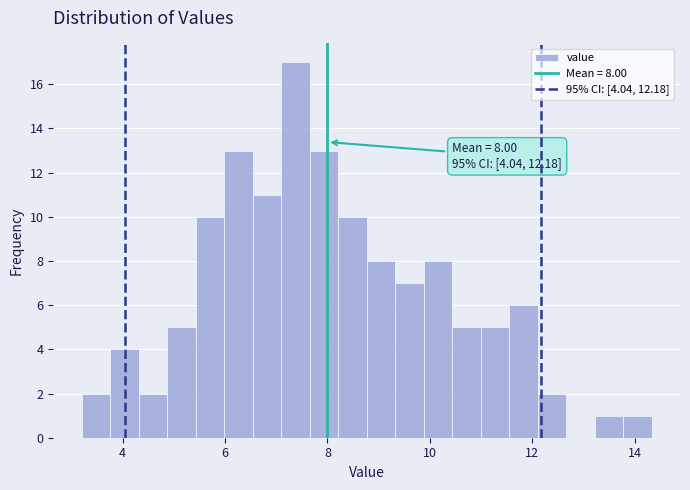

Read against the x-axis, roughly where is the centre of the tallest bar?

7.4